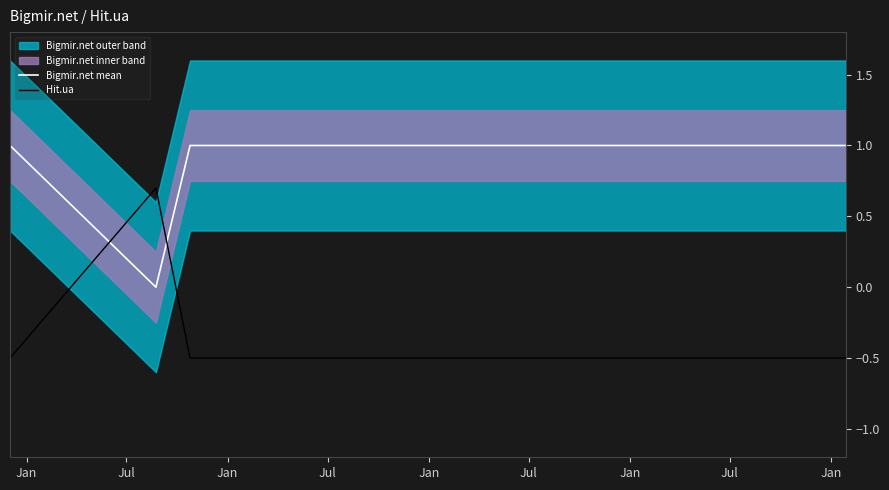

How many categories are shown in the chart?

6